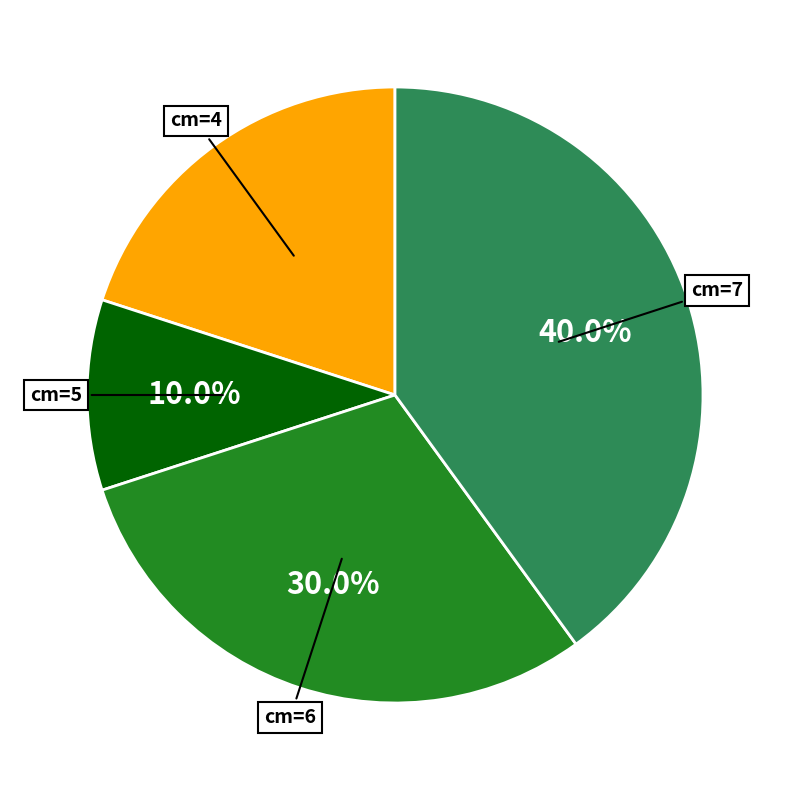

Does cm=7 represent more than half of the total?

No